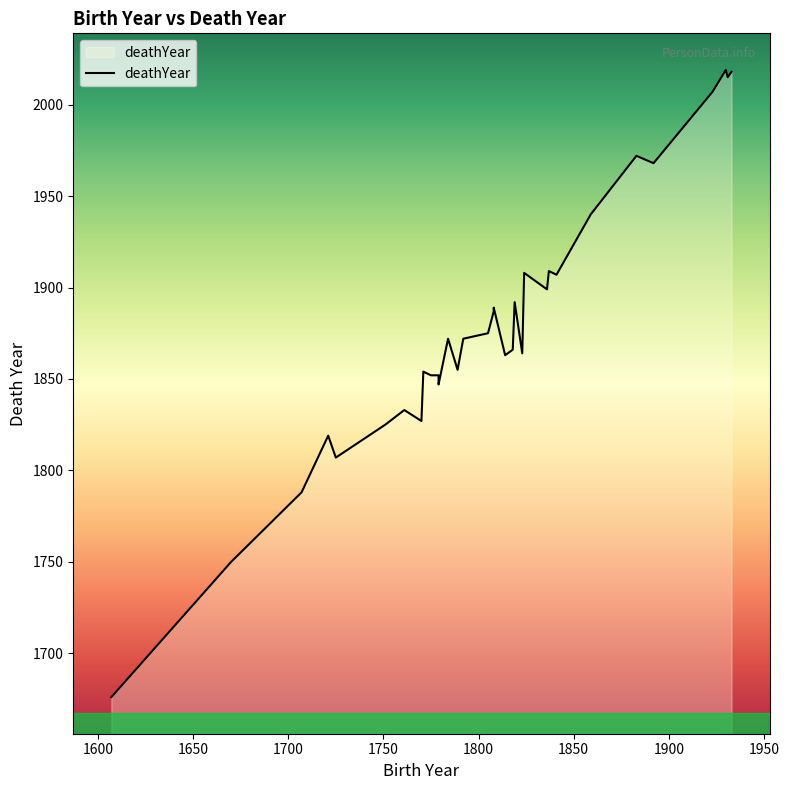

How many lines are shown in the chart?

1